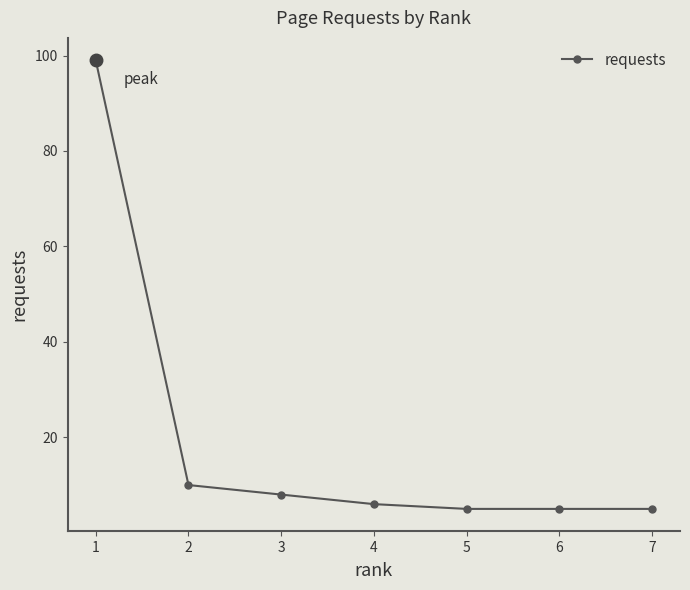

What is the value of the 1st point from the left?

99